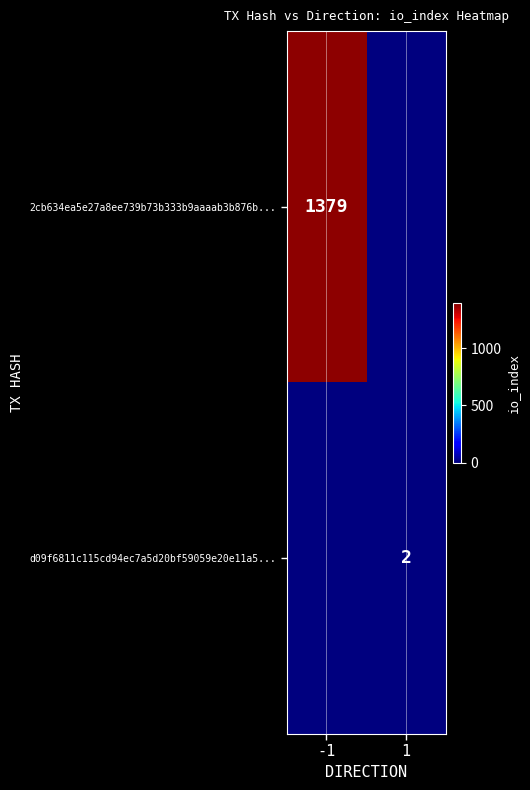

Is the value of d09f6811c115cd94ec7a5d20bf59059e20e11a5... at 1 greater than the value of 2cb634ea5e27a8ee739b73b333b9aaaab3b876b... at -1?

No